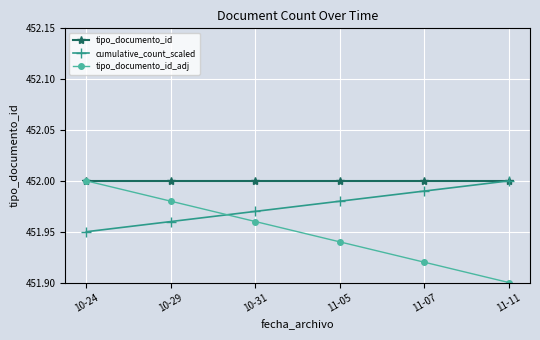

What are all the series names shown in the legend?

tipo_documento_id, cumulative_count_scaled, tipo_documento_id_adj